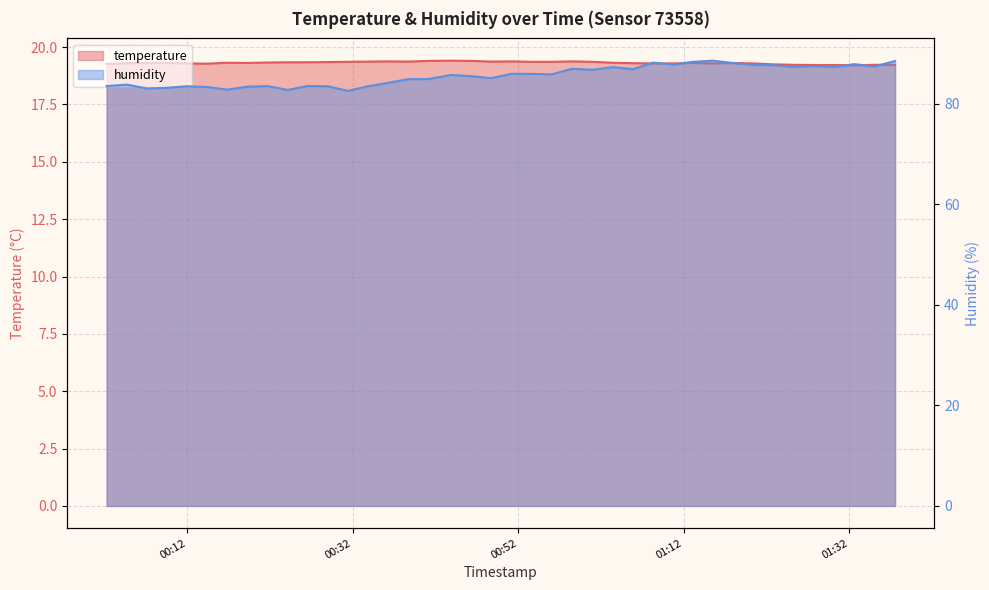

True or false: humidity and temperature intersect in this chart.

False